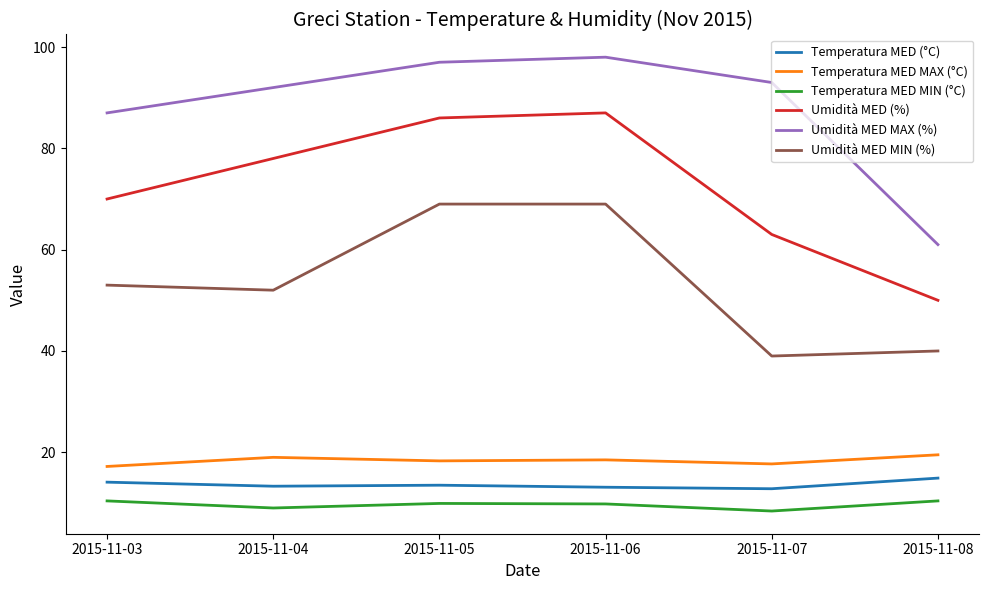

Rank the series at 2015-11-08 from highest to lowest value.

Umidità MED MAX (%), Umidità MED (%), Umidità MED MIN (%), Temperatura MED MAX (°C), Temperatura MED (°C), Temperatura MED MIN (°C)